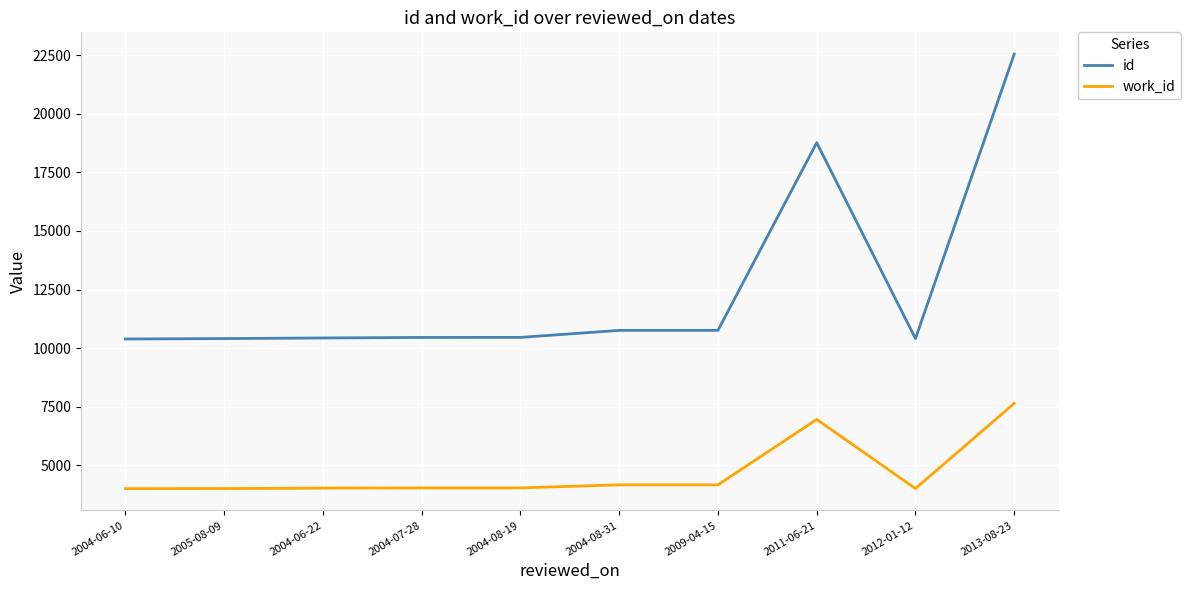

True or false: work_id and id cross at least once.

False